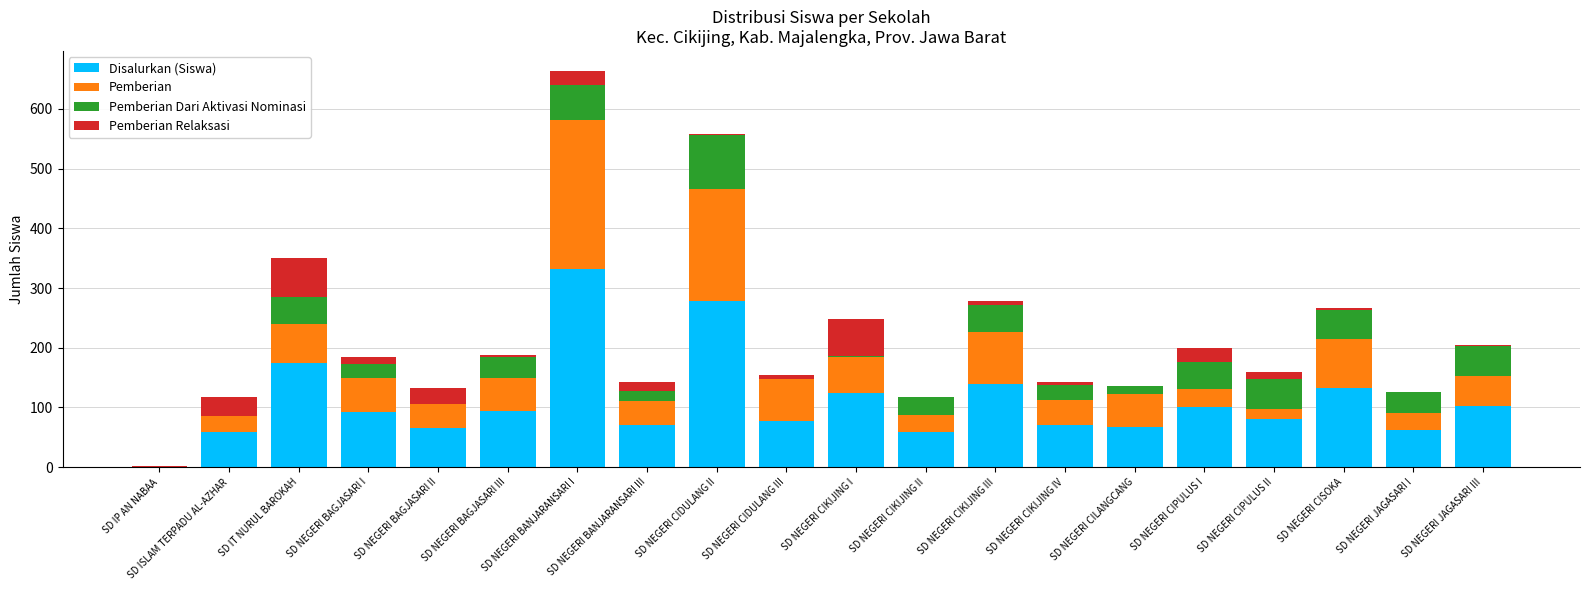

The Disalurkan (Siswa) series shows 100 at SD NEGERI CIPULUS I. True or false?

True